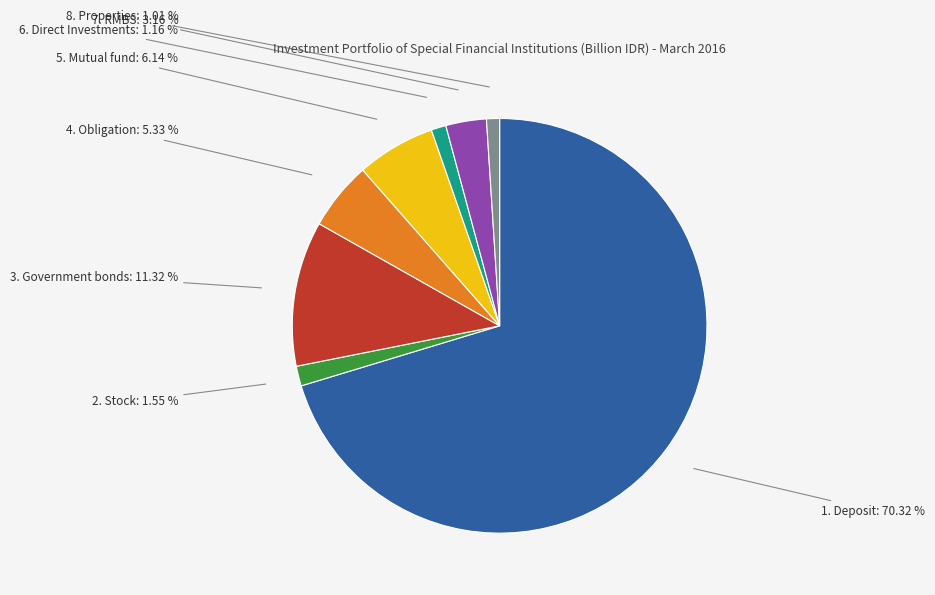

Is there a majority slice in this chart?

Yes